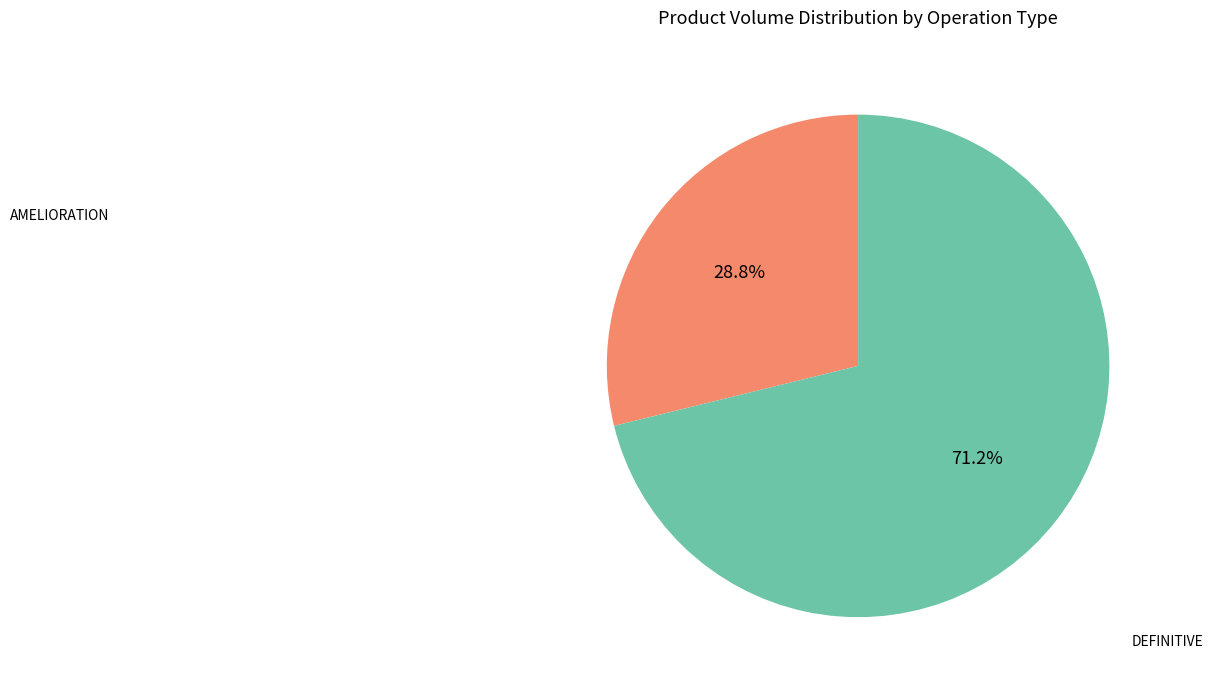

Does any single category account for the majority?

Yes